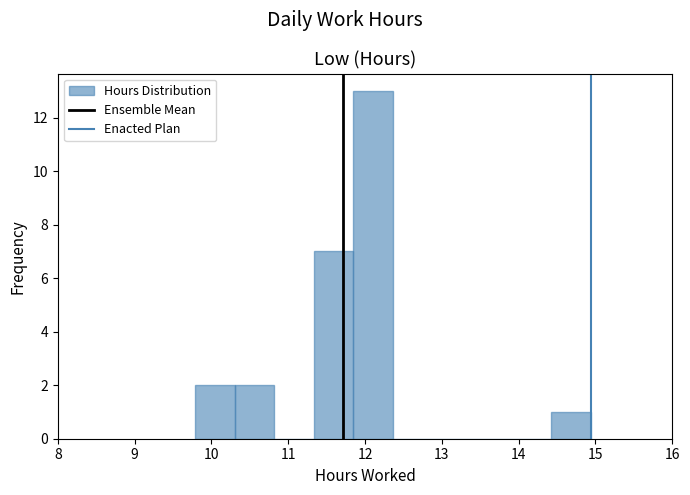

Over which range of the x-axis is the bar tallest?

11.9 to 12.4